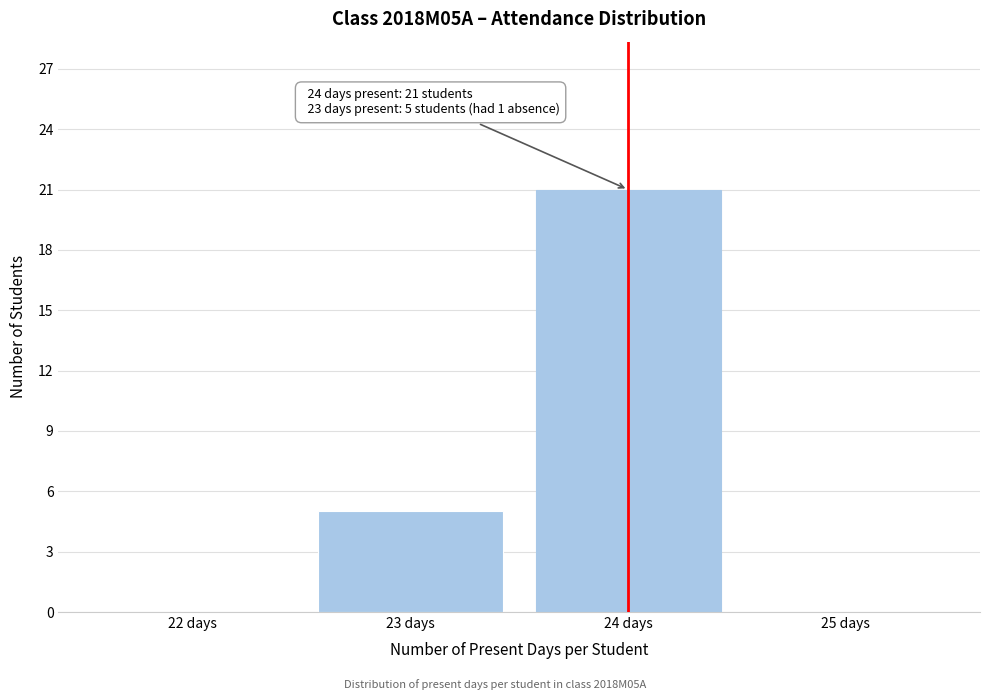

Over which range of the x-axis is the bar tallest?

23.5 to 24.5